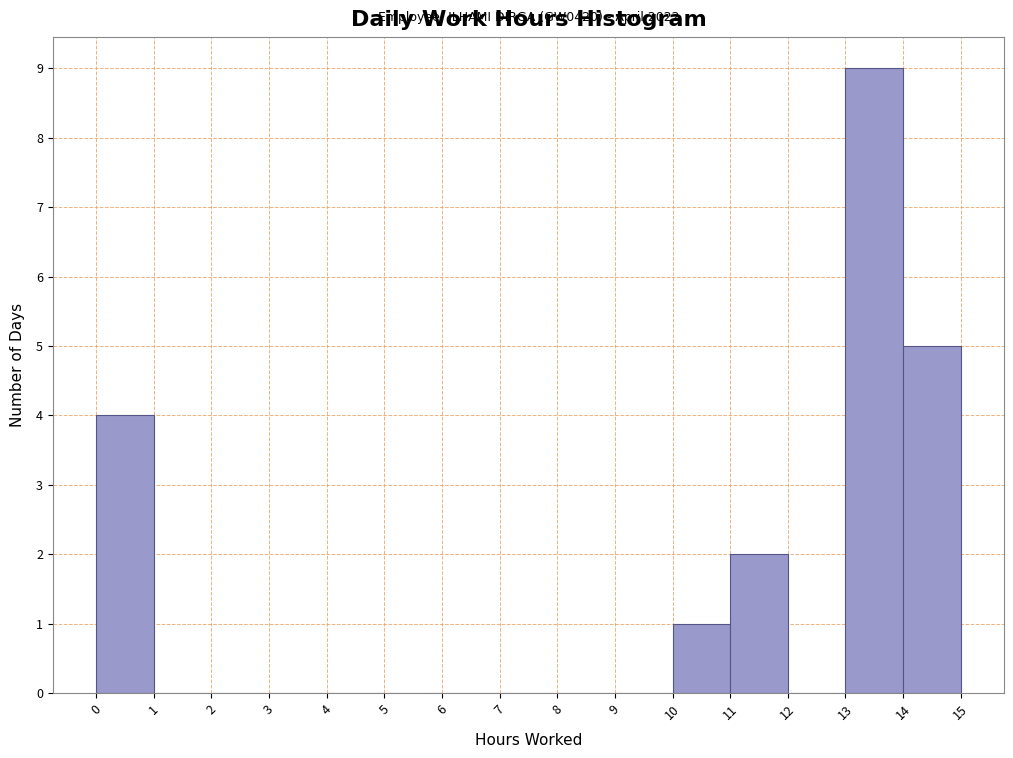

Over which range of the x-axis is the bar tallest?

13 to 14